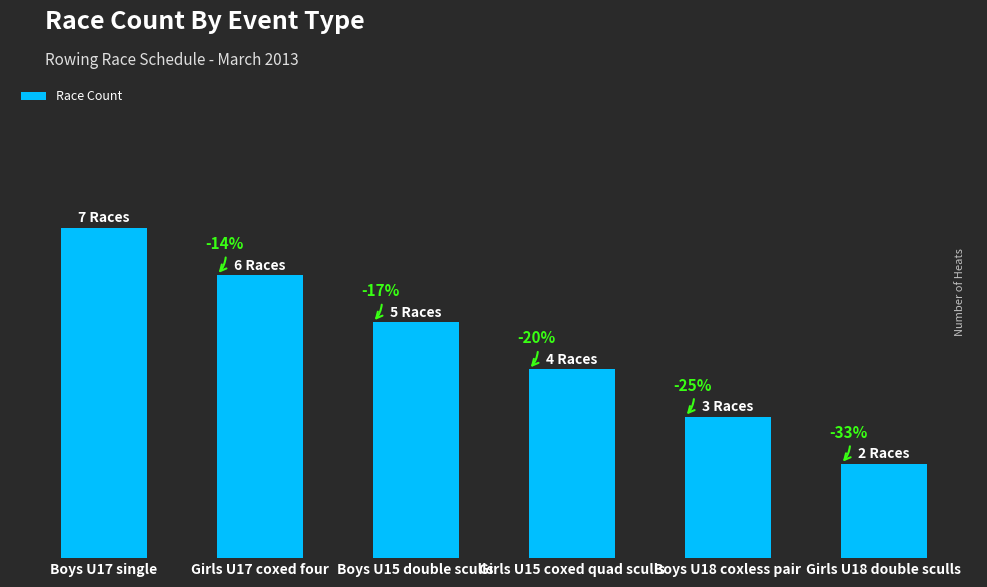

How many values are between 3 and 6?

4